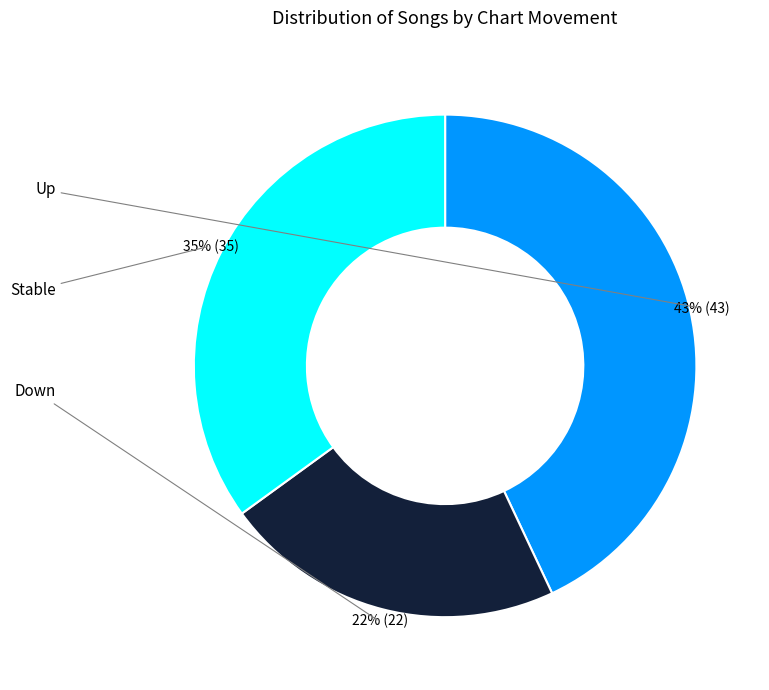

To the nearest percent, what is the difference between the largest and smallest slice percentages?

21%